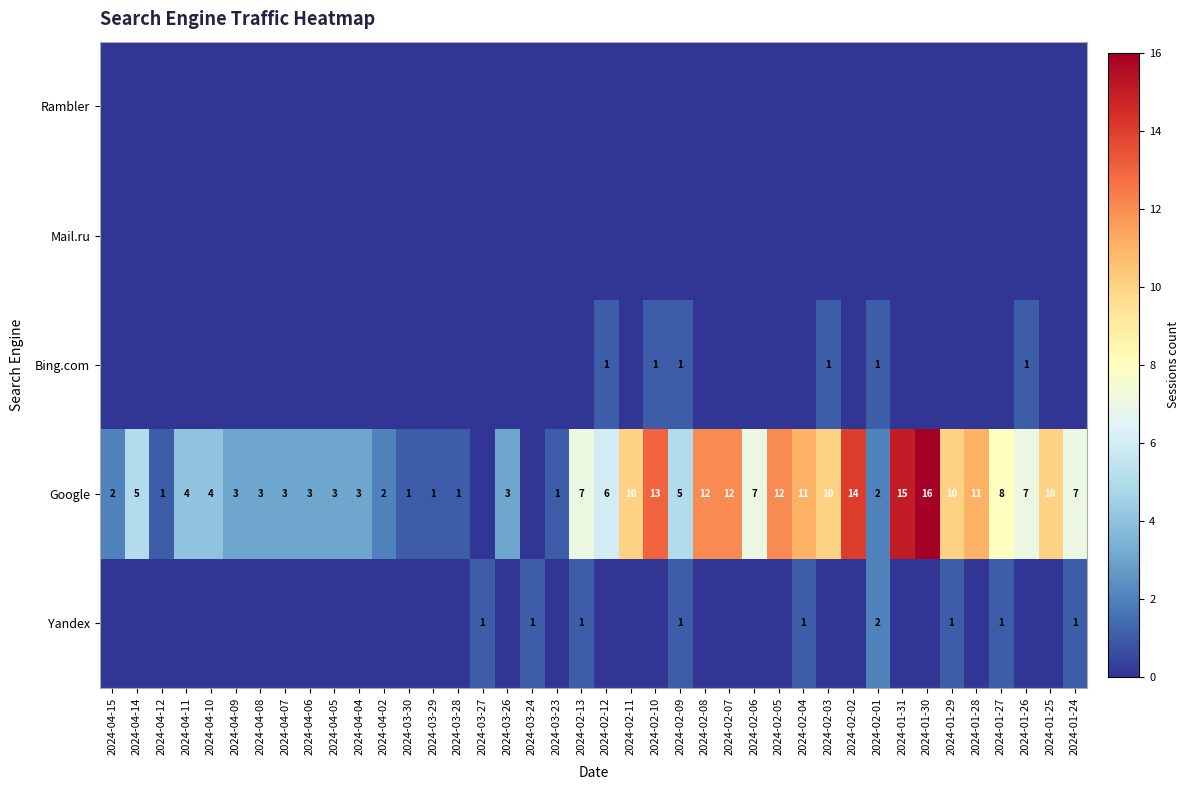

At which label does Google first exceed 5?

2024-02-13